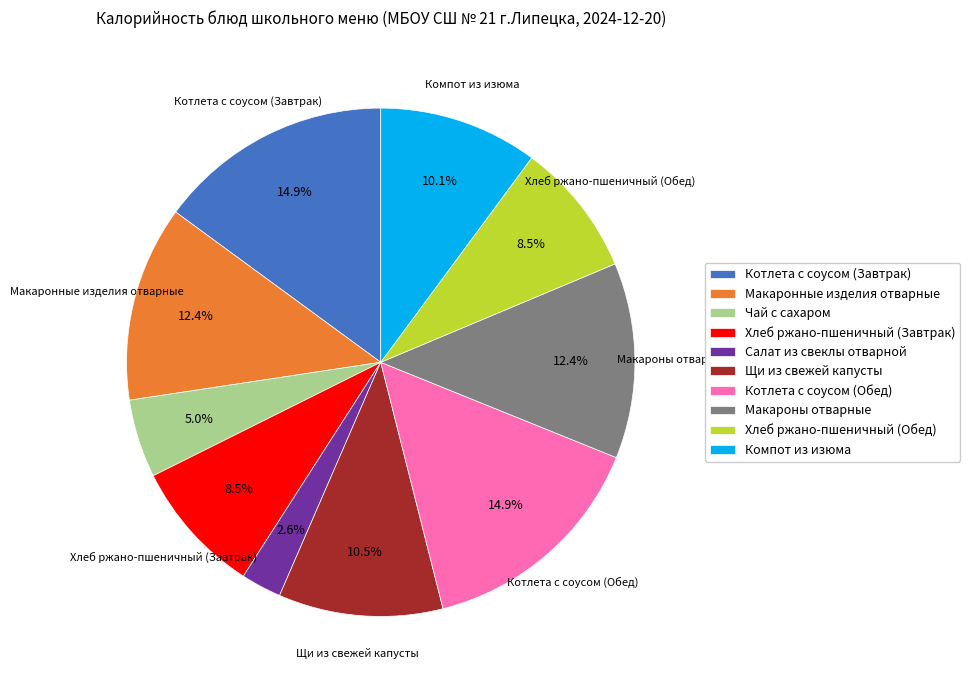

What percentage is NOT represented by Макаронные изделия отварные?

87.6%